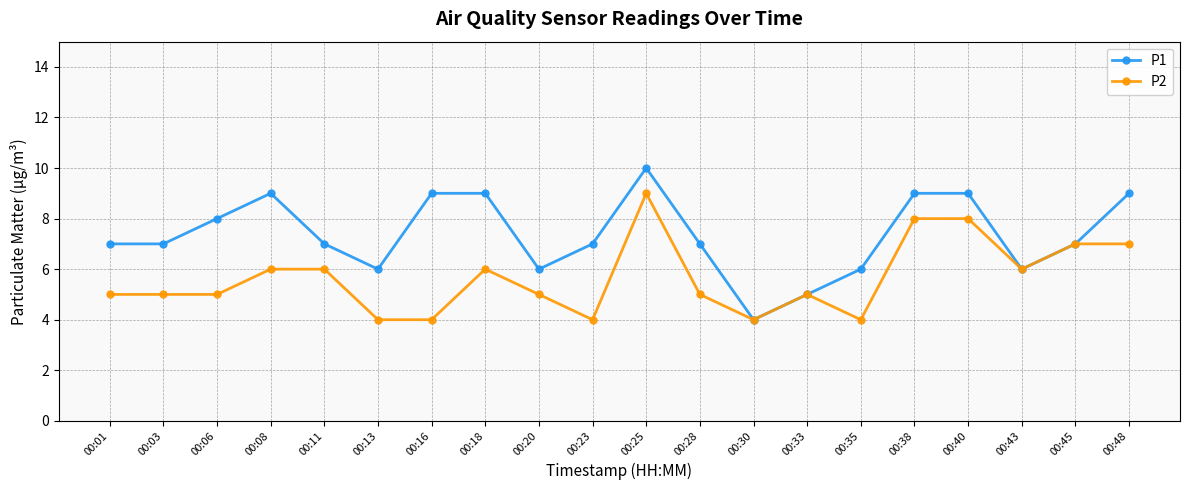

The value of P2 at 00:40 is 8. True or false?

True